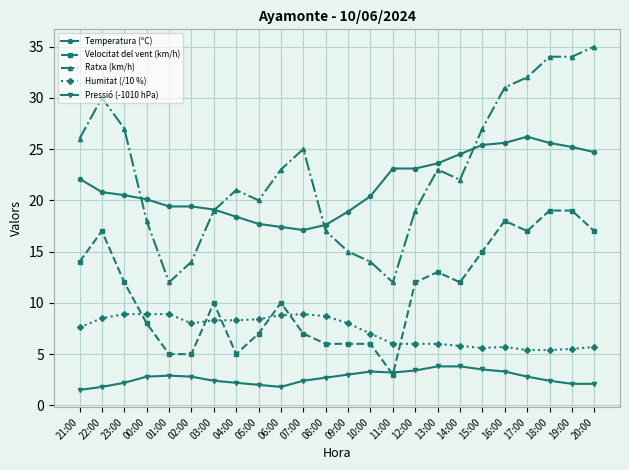

How many times do Temperatura (ºC) and Ratxa (km/h) cross each other?

4